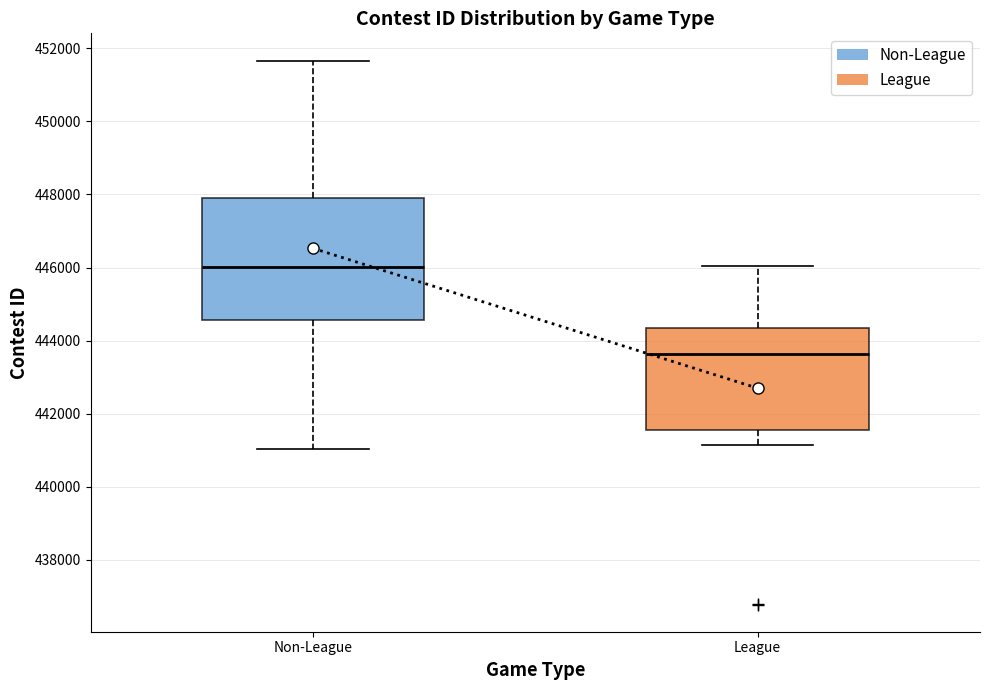

Which box's median line is the lowest?

League